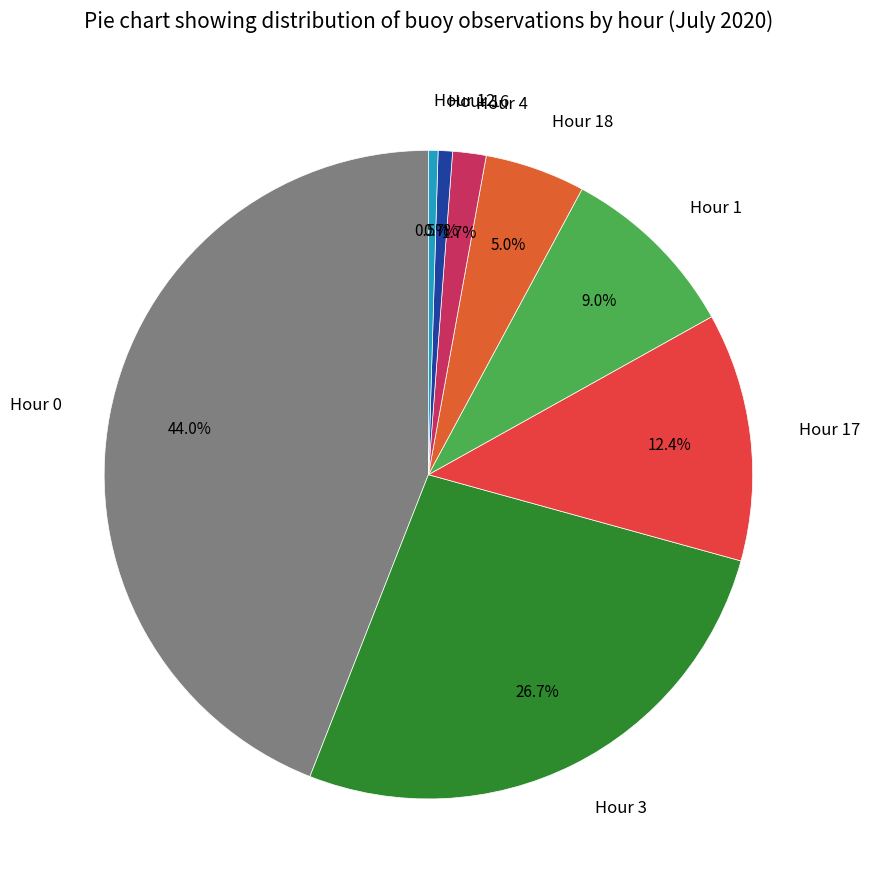

What is the largest slice in the pie chart?

Hour 0